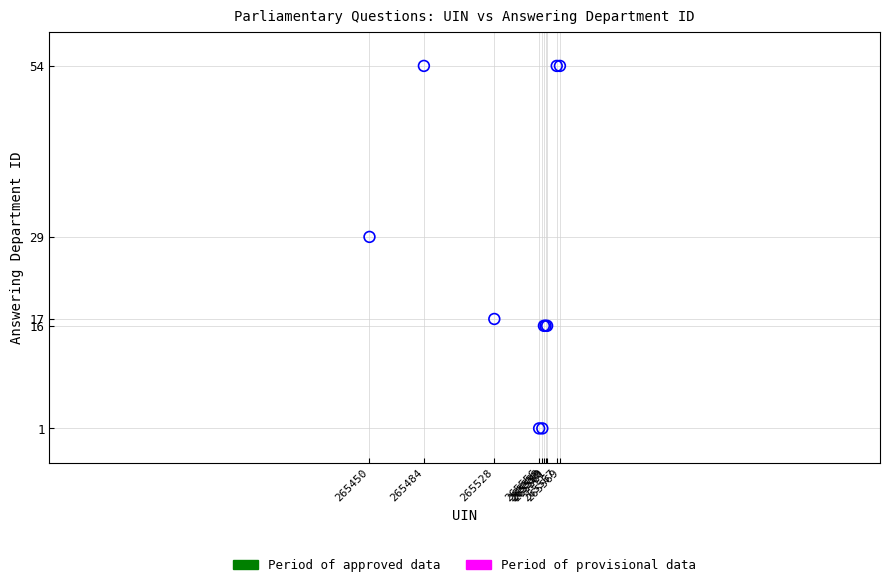

What Y value in the scatter plot is closest to 27?

29